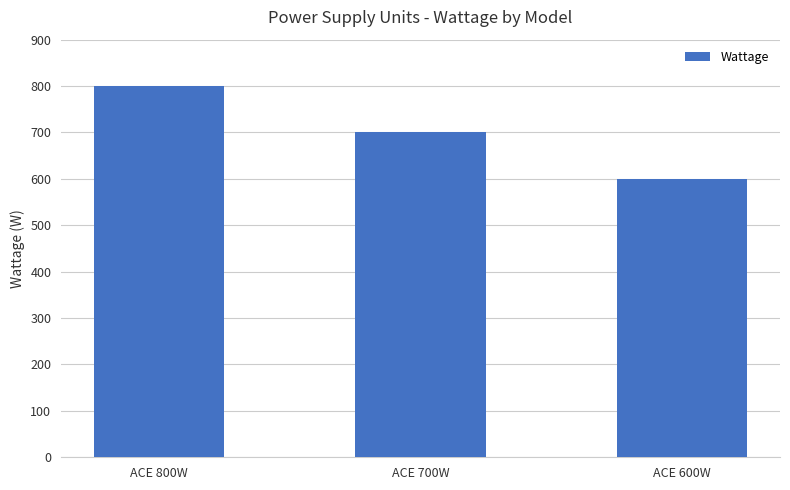

Which has a higher value, ACE 600W or ACE 700W?

ACE 700W